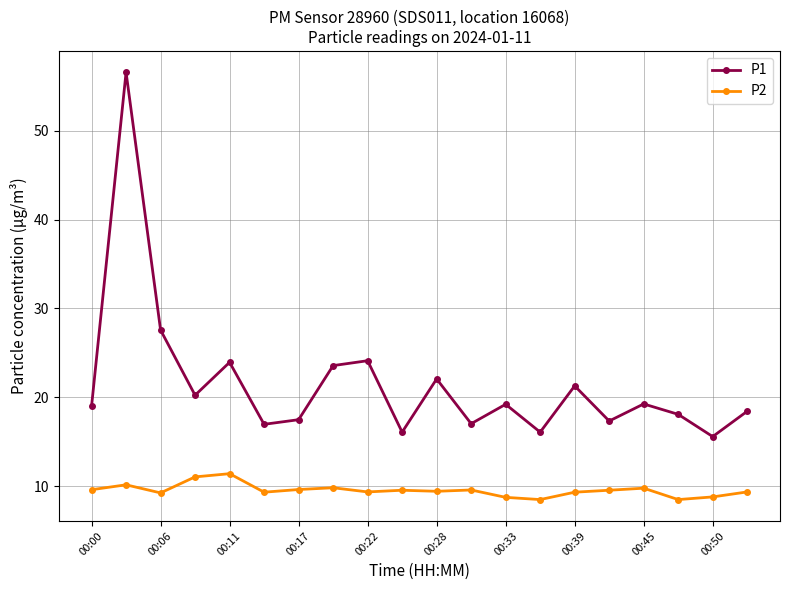

How many lines are shown in the chart?

2